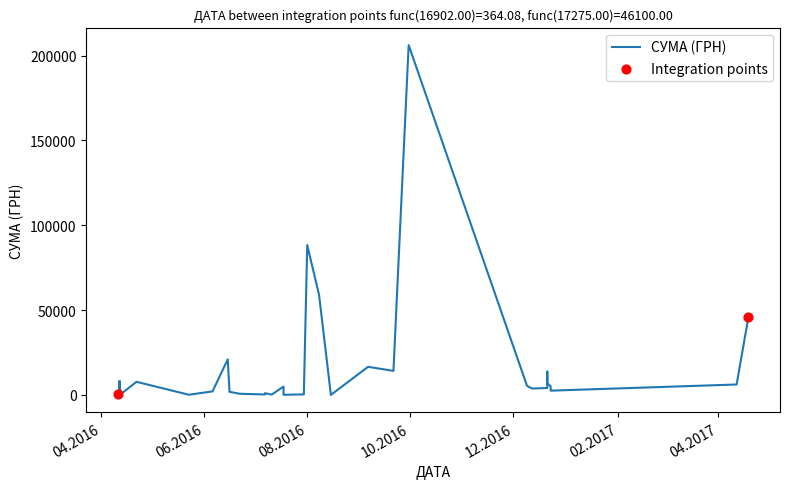

What is the change in value from 23.05.2016 to 22.04.2016?

+7616.3